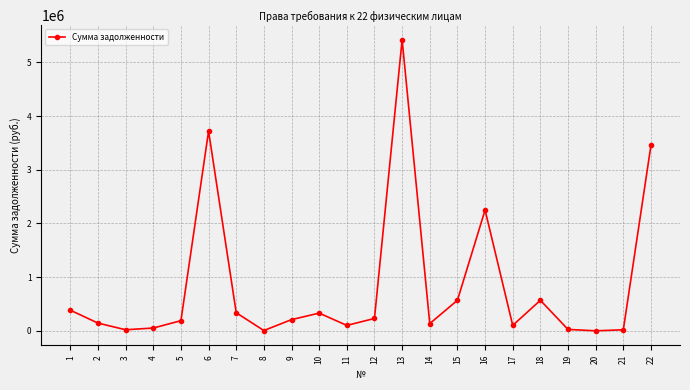

What is the value of the 2nd point from the left?

144884.7